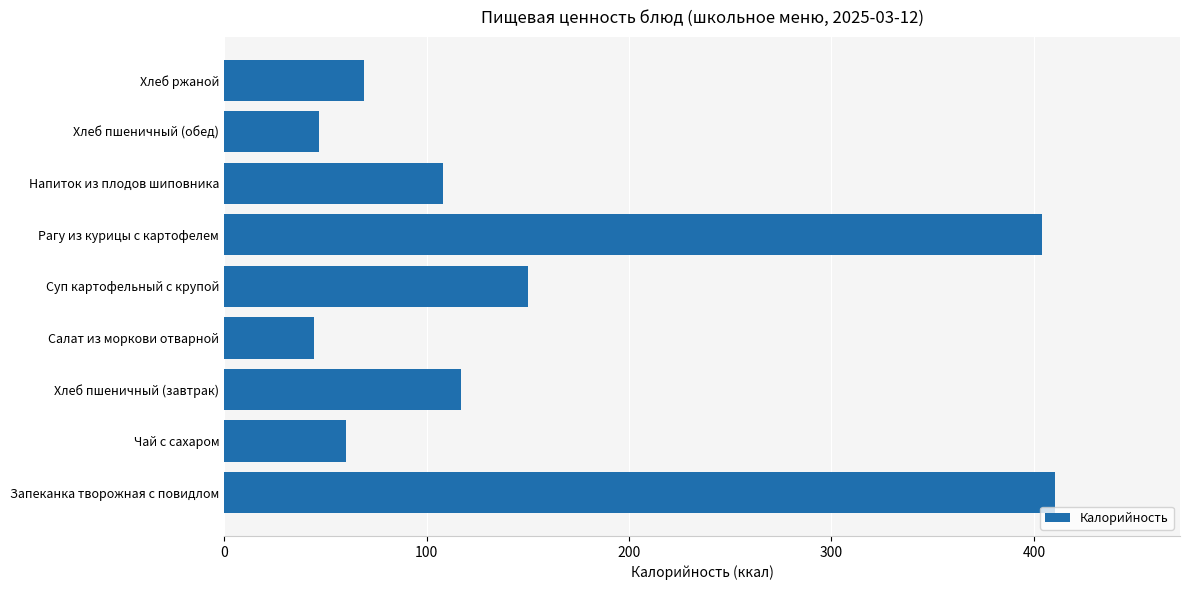

True or false: the data shows 60.0 at Чай с сахаром.

True